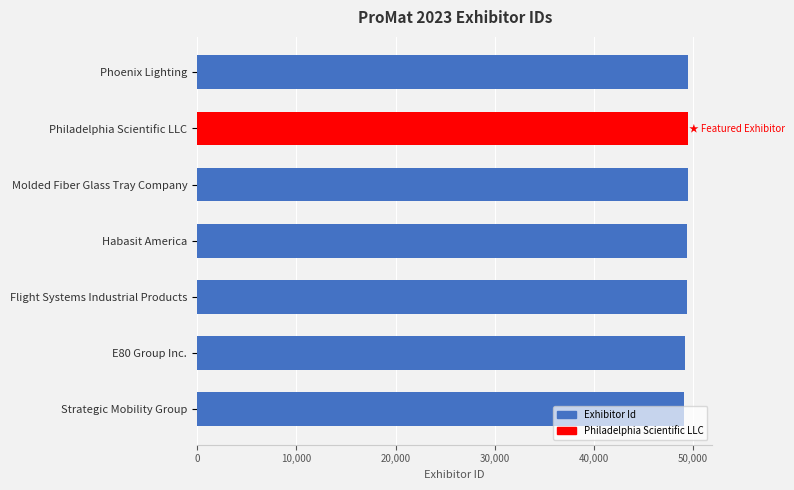

Read the value at Habasit America.

49396